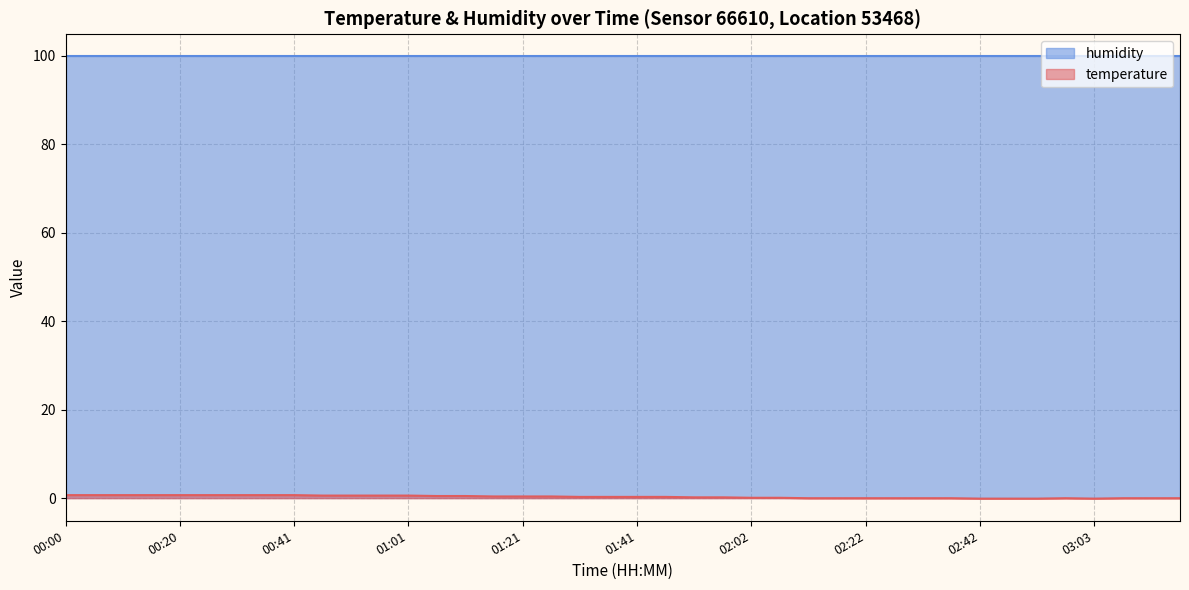

What value does the data have at 00:56?

0.6